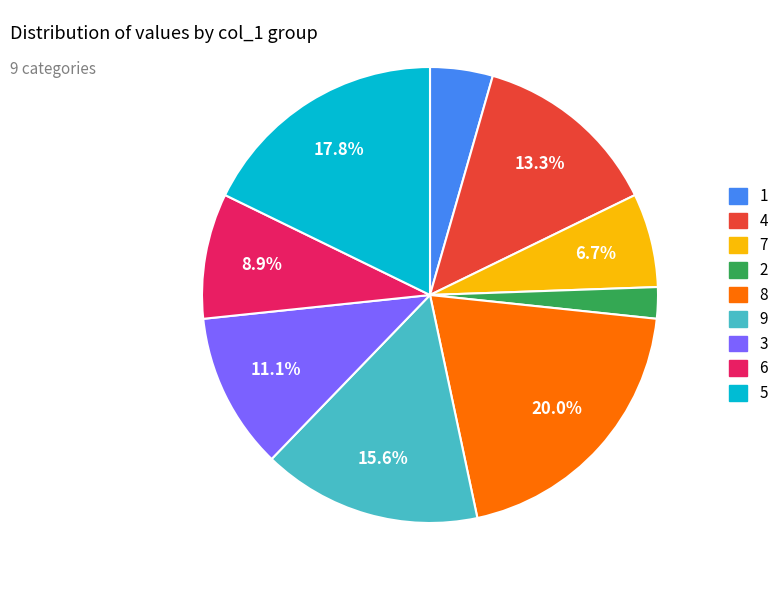

Is there a majority slice in this chart?

No